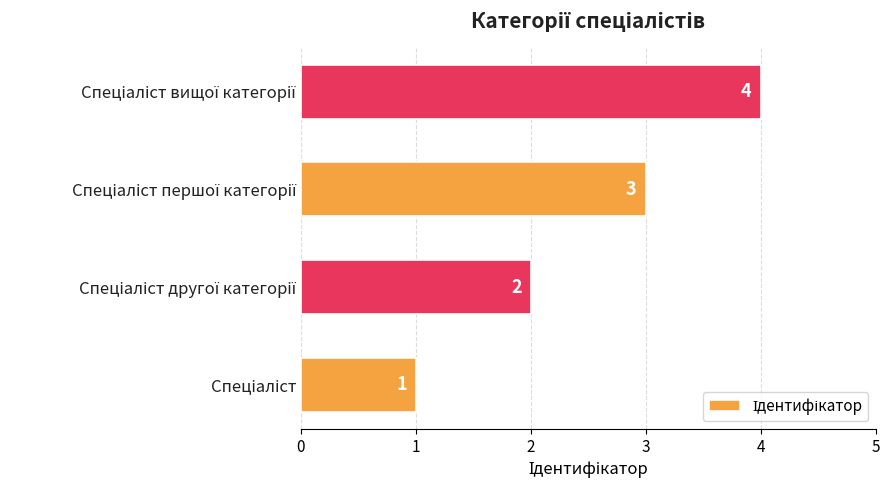

What is the maximum value shown in the chart?

4